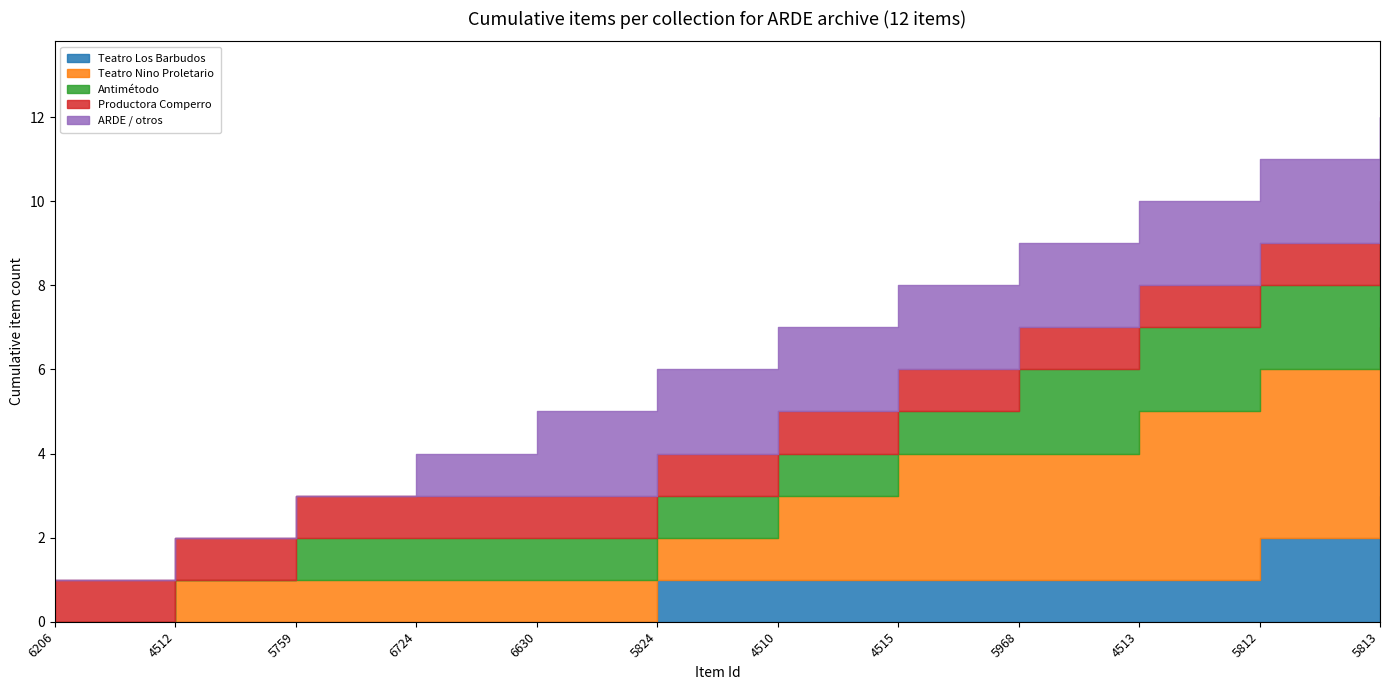

Between 5813 and 5759, which is larger?

5813